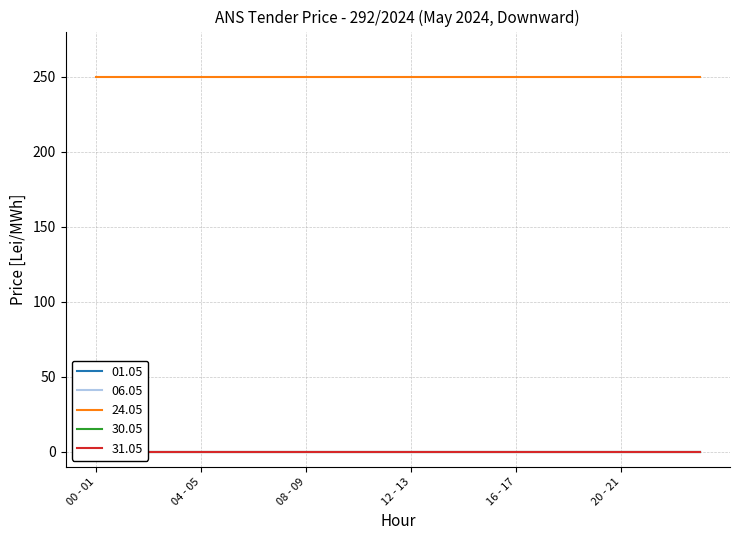

How many series are shown in this chart?

5